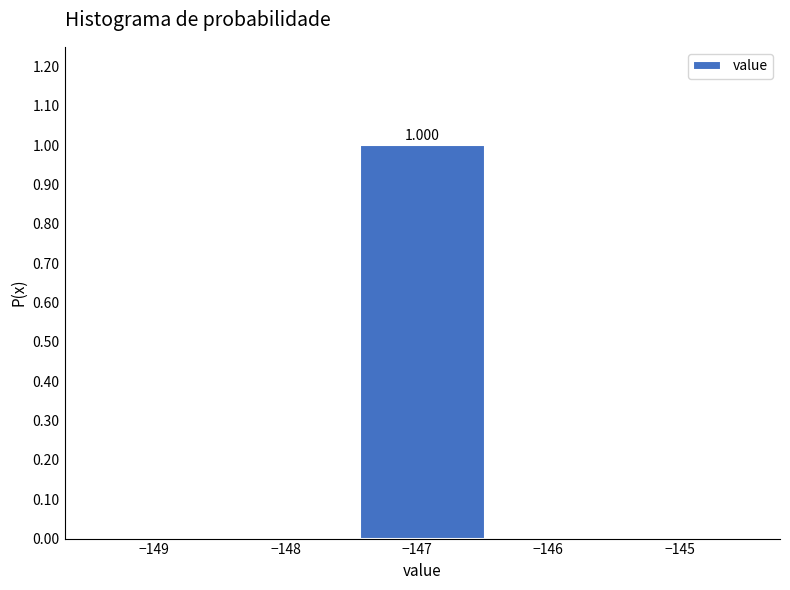

Which range on the x-axis has the tallest bar?

-147.46 to -146.46